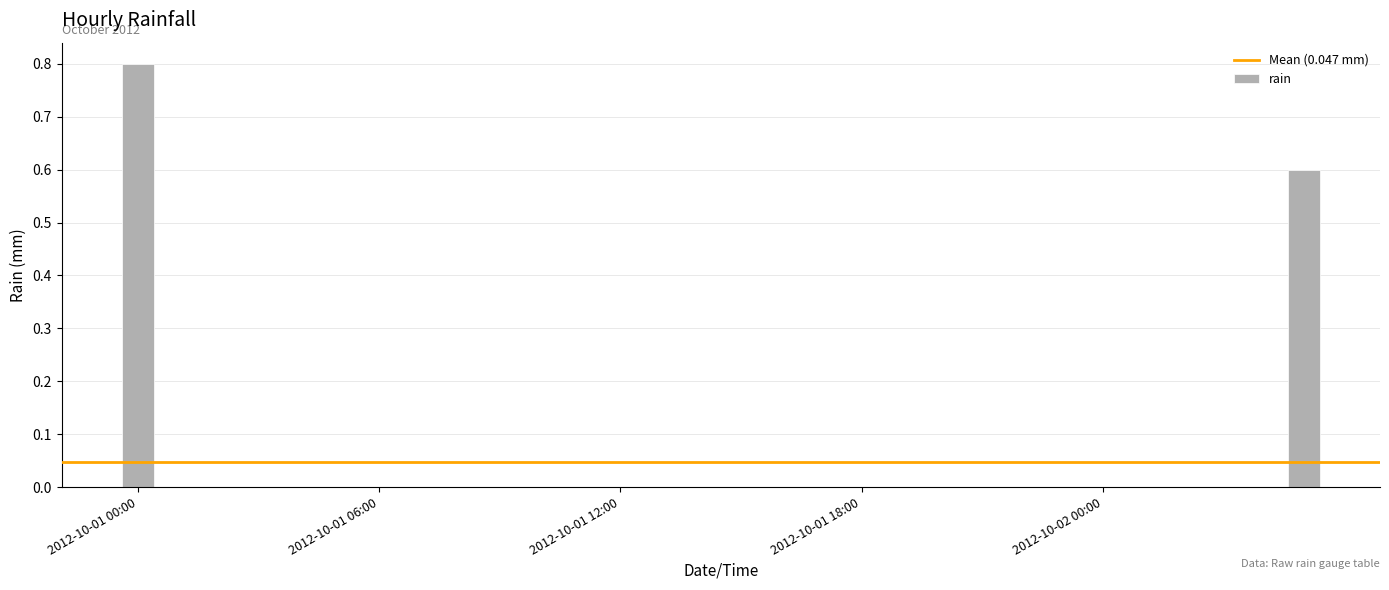

What is the maximum value shown in the chart?

0.8